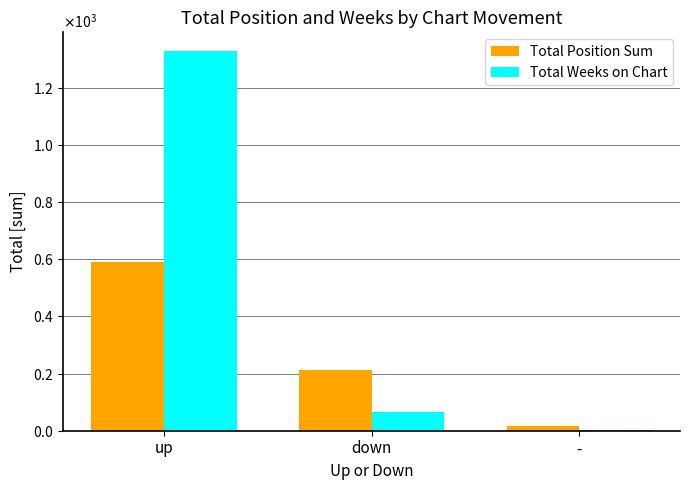

What are all the series names shown in the legend?

Total Position Sum, Total Weeks on Chart